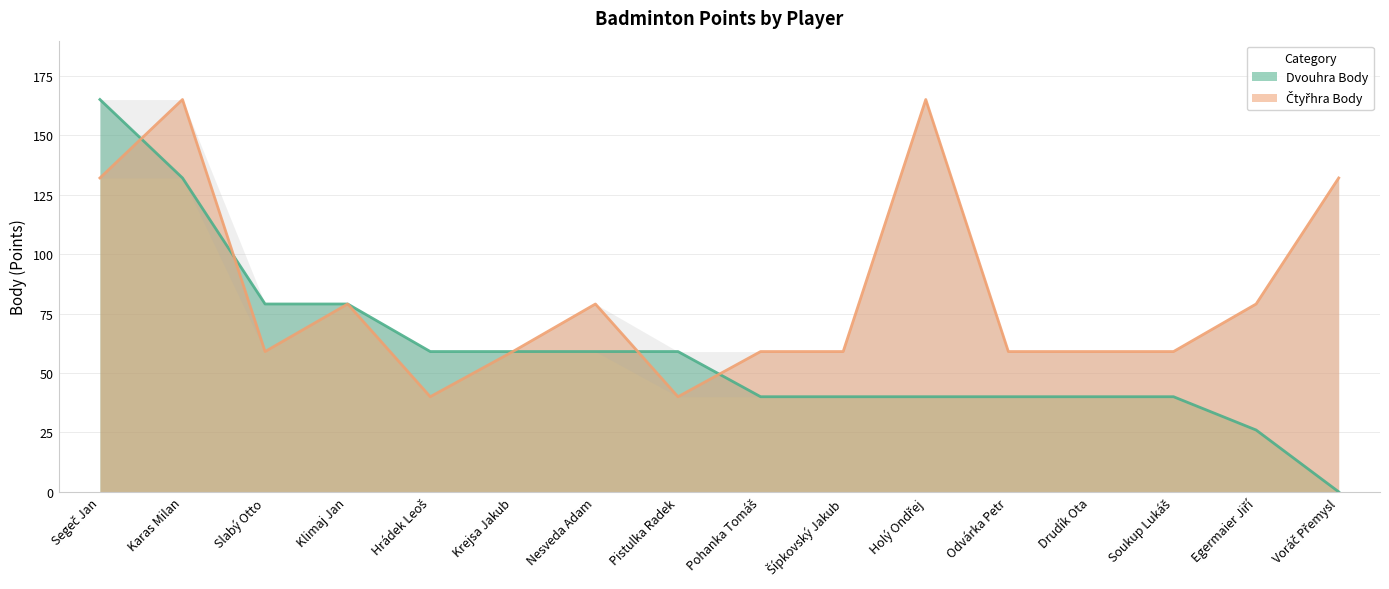

Rank the series by their average value, from lowest to highest.

Dvouhra Body, Čtyřhra Body